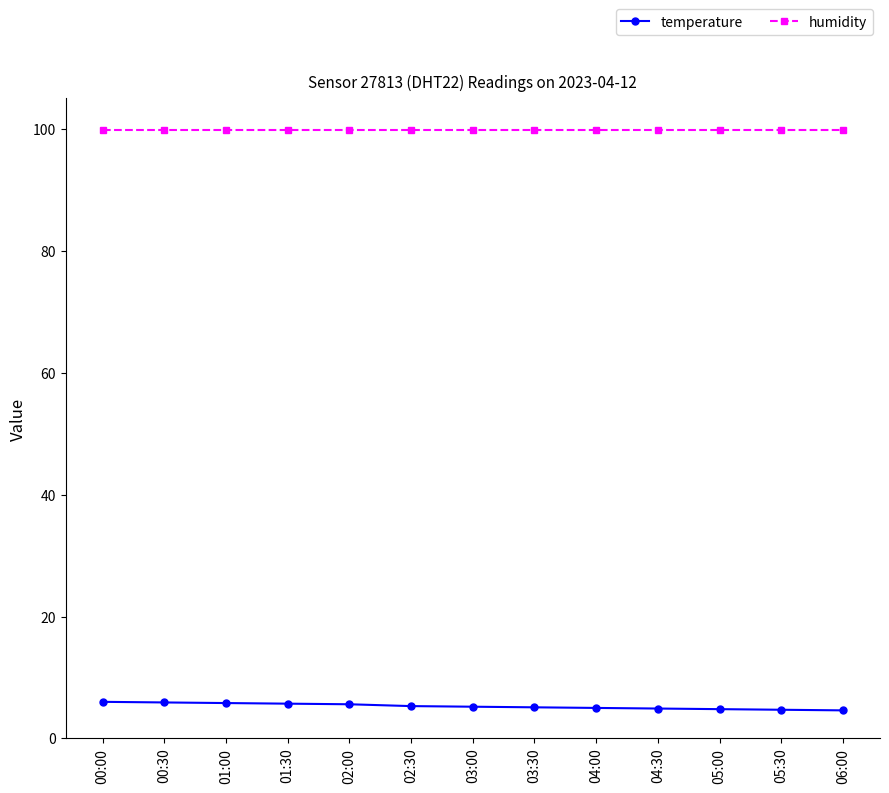

Is it true that humidity equals 99.9 at 04:00?

True